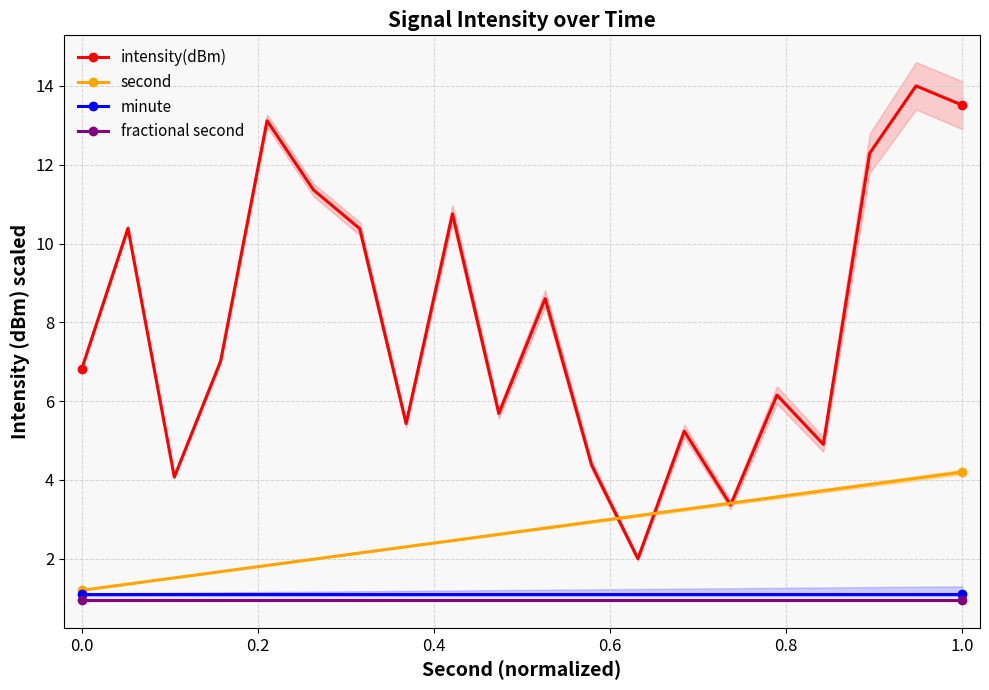

Reading left to right, extract all data points from this chart.

intensity(dBm): 6.8	10.4	4.1	7.0	13.1	11.4	10.4	5.4	10.8	5.7	8.6	4.4	2.0	5.2	3.4	6.2	4.9	12.3	14.0	13.5
second: 1.2	1.4	1.5	1.7	1.8	2.0	2.1	2.3	2.5	2.6	2.8	2.9	3.1	3.3	3.4	3.6	3.7	3.9	4.0	4.2
minute: 1.1	1.1	1.1	1.1	1.1	1.1	1.1	1.1	1.1	1.1	1.1	1.1	1.1	1.1	1.1	1.1	1.1	1.1	1.1	1.1
fractional second: 0.9	0.9	0.9	0.9	0.9	0.9	0.9	0.9	0.9	0.9	0.9	0.9	0.9	0.9	0.9	0.9	0.9	0.9	0.9	0.9